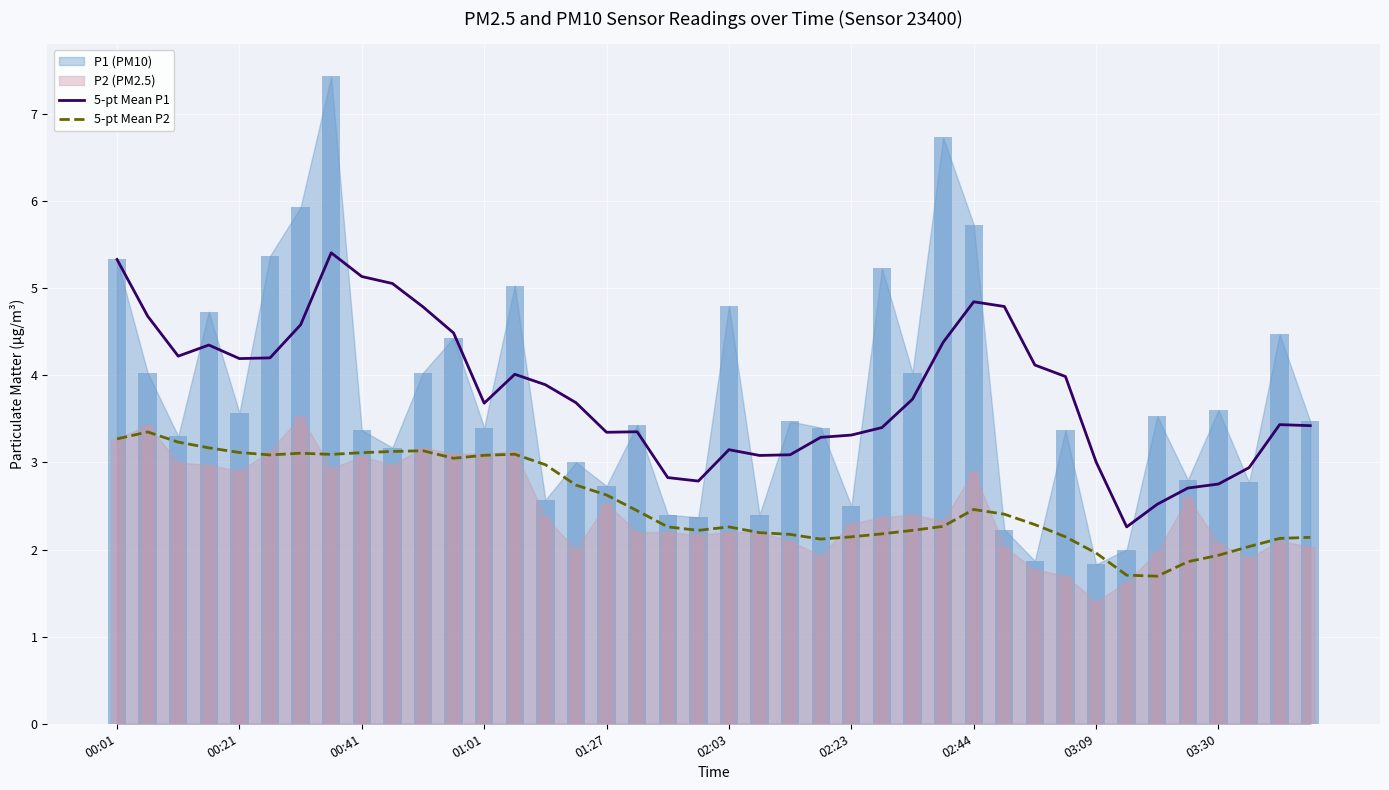

How many bars are there in total?

80